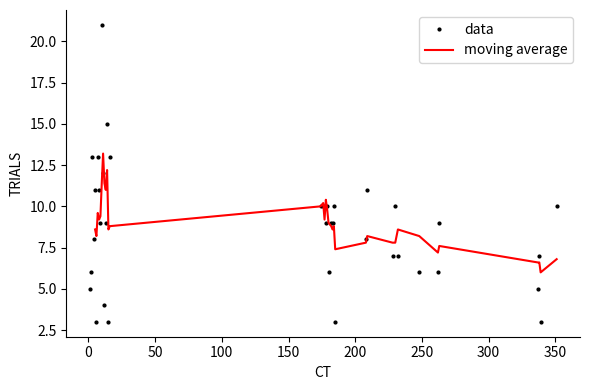

How many lines are shown in the chart?

1